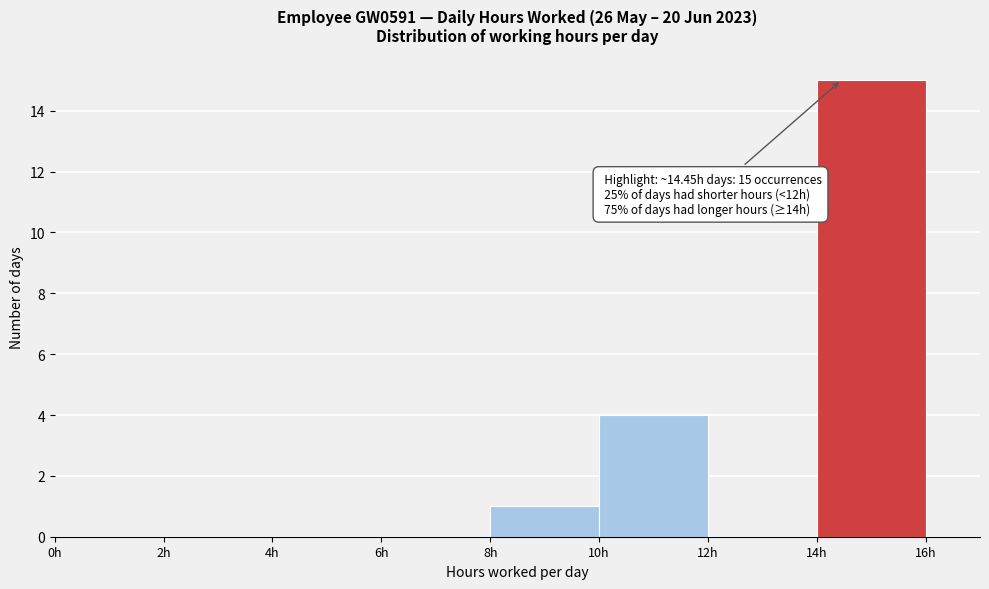

Which range on the x-axis has the tallest bar?

14 to 16